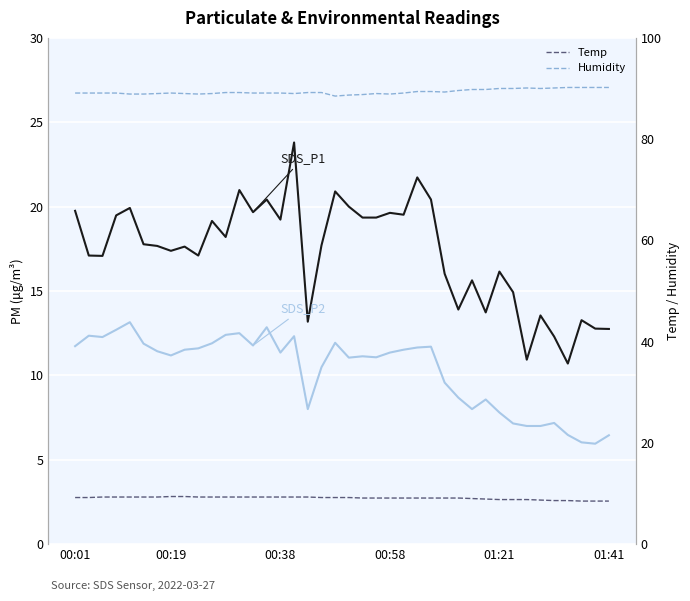

What is the difference between the second highest and second lowest values in the Temp series?

0.9